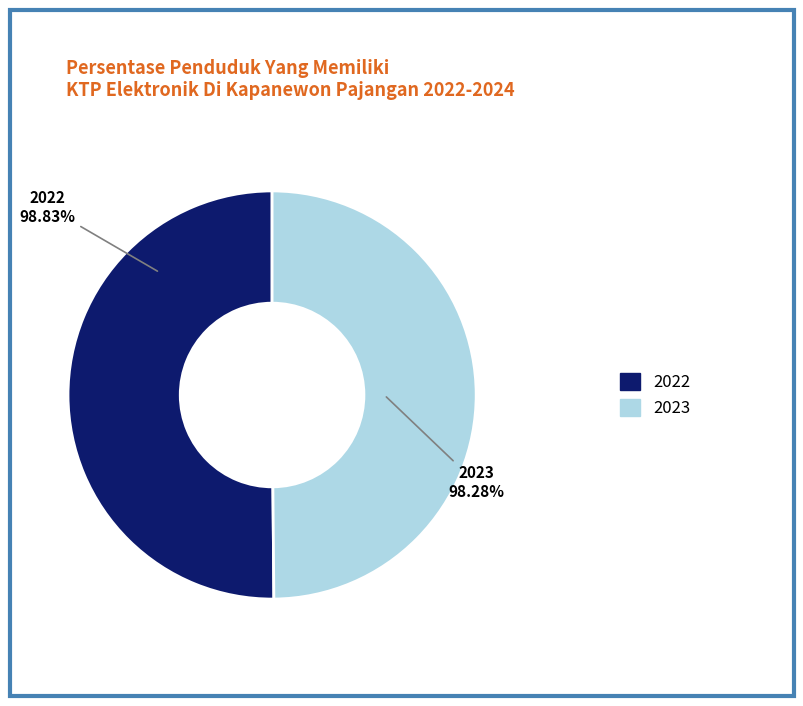

What percentage is the 2022 slice, to the nearest percent?

50%